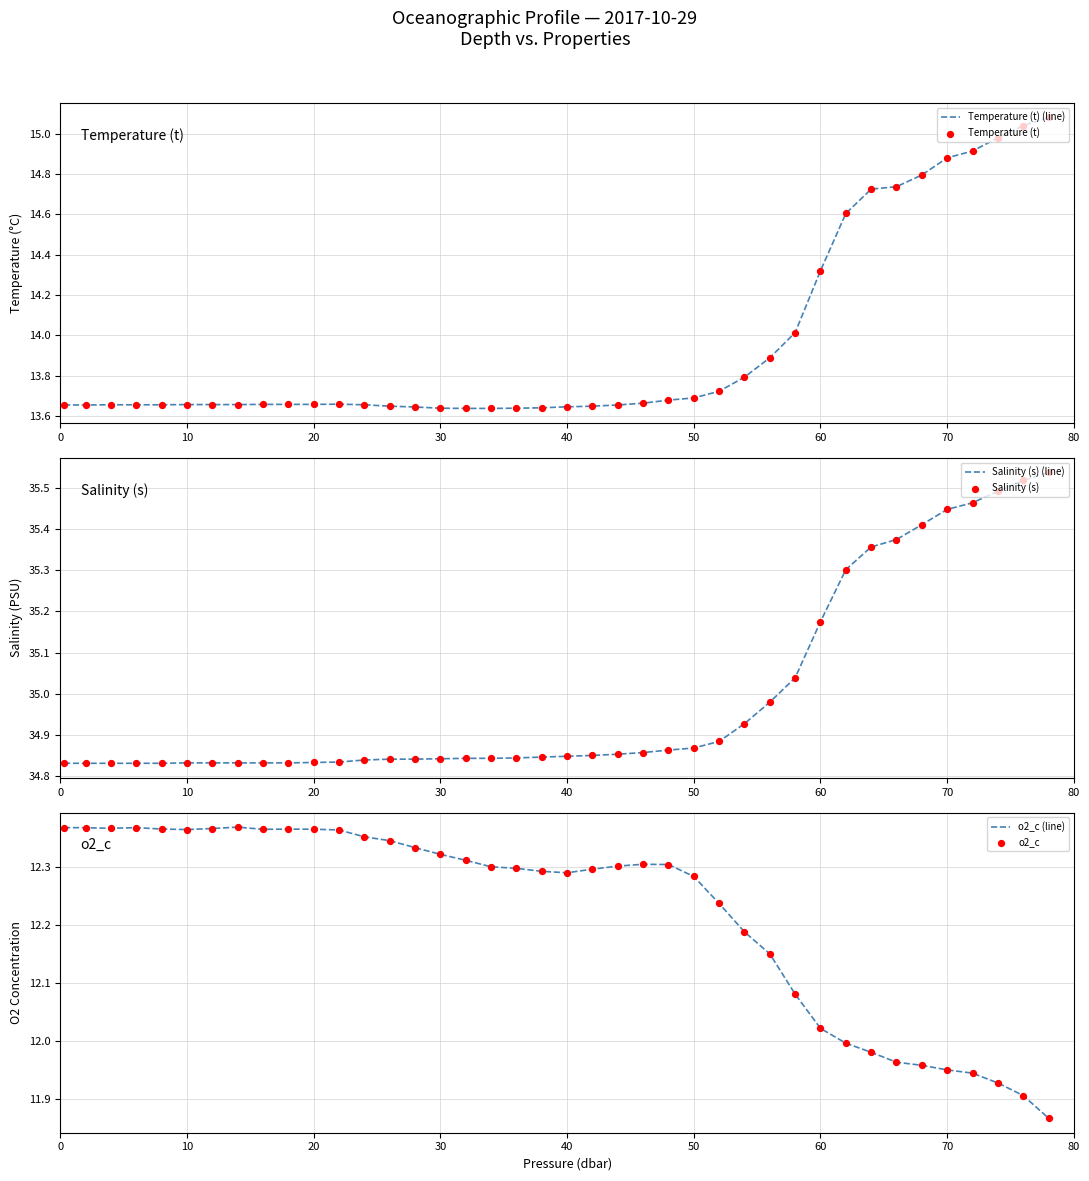

At how many categories does at least one series exceed 13?

40